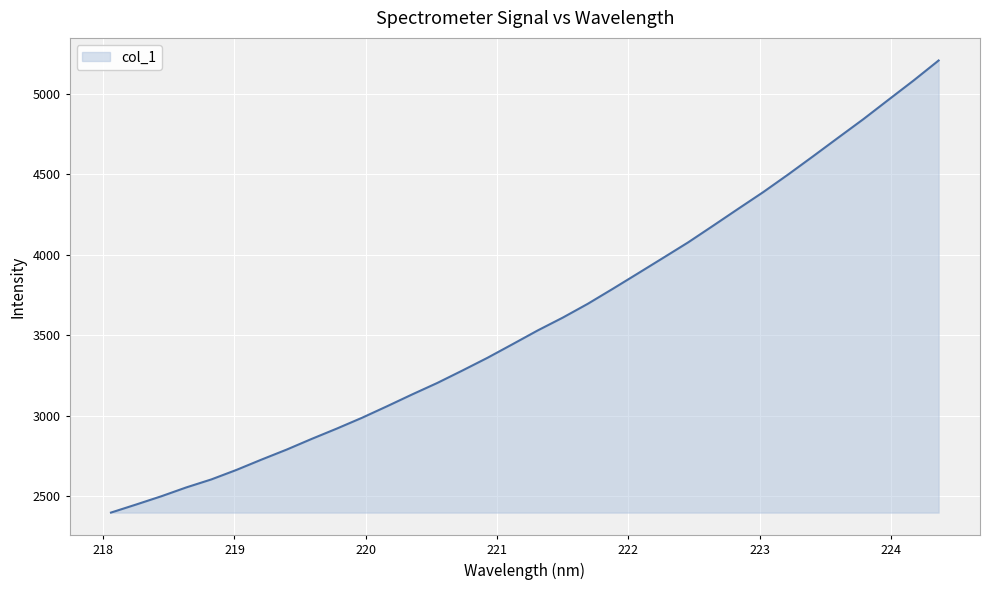

Does the chart have visible grid lines?

Yes